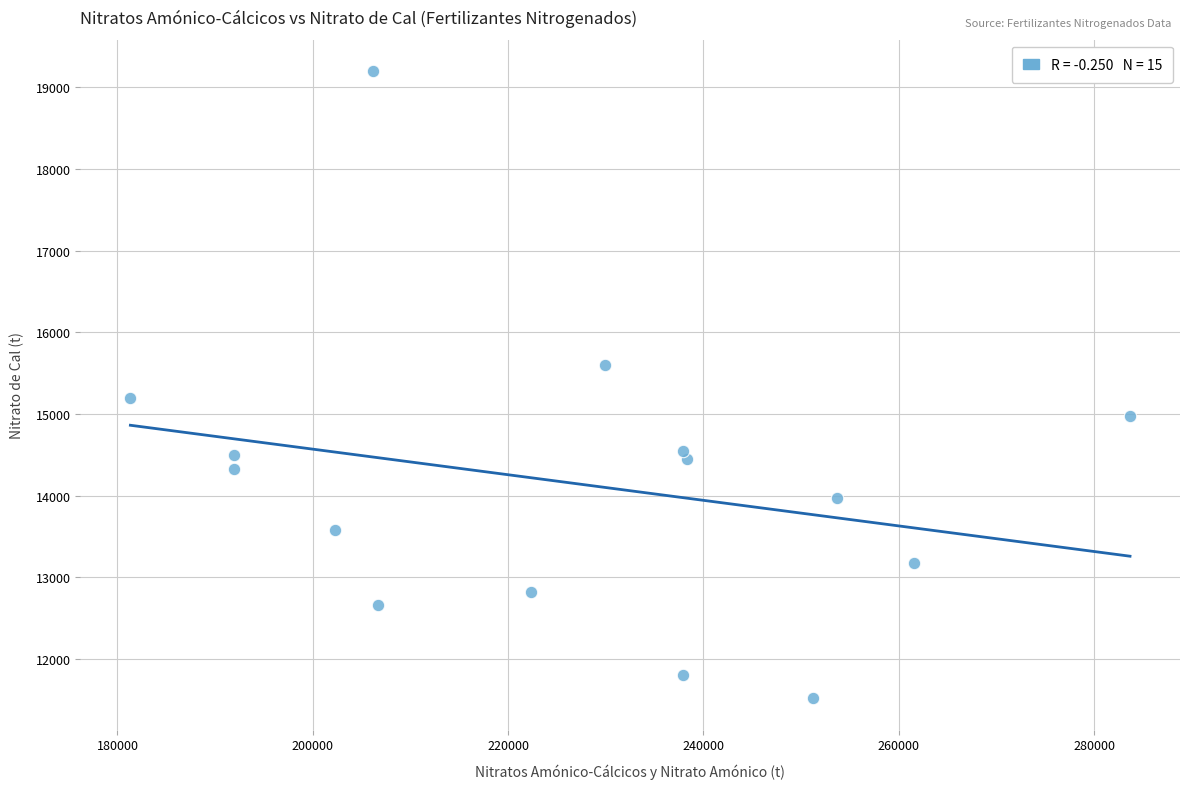

What is the range of Y values (max minus min)?

7672.6